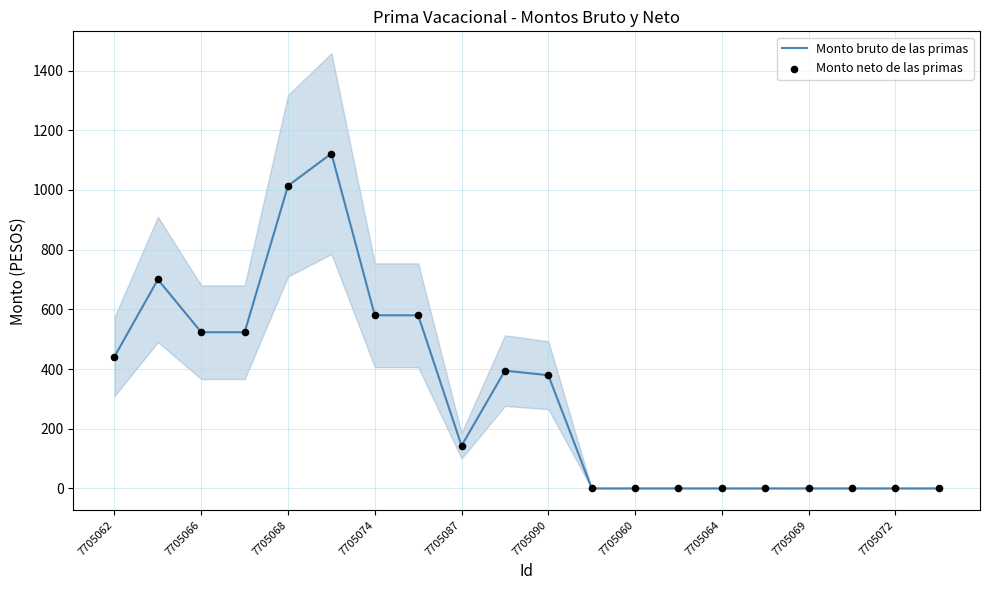

Which series has the largest total across all categories?

Monto bruto de las primas